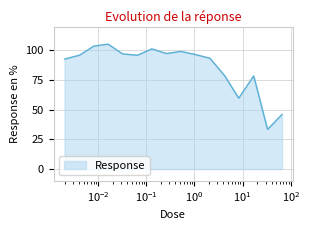

What is the greatest value displayed?

105.2